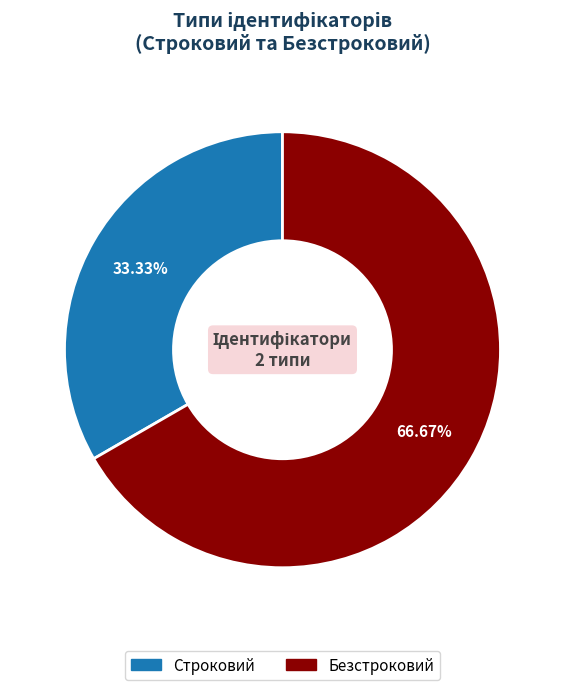

What is the majority slice?

Безстроковий